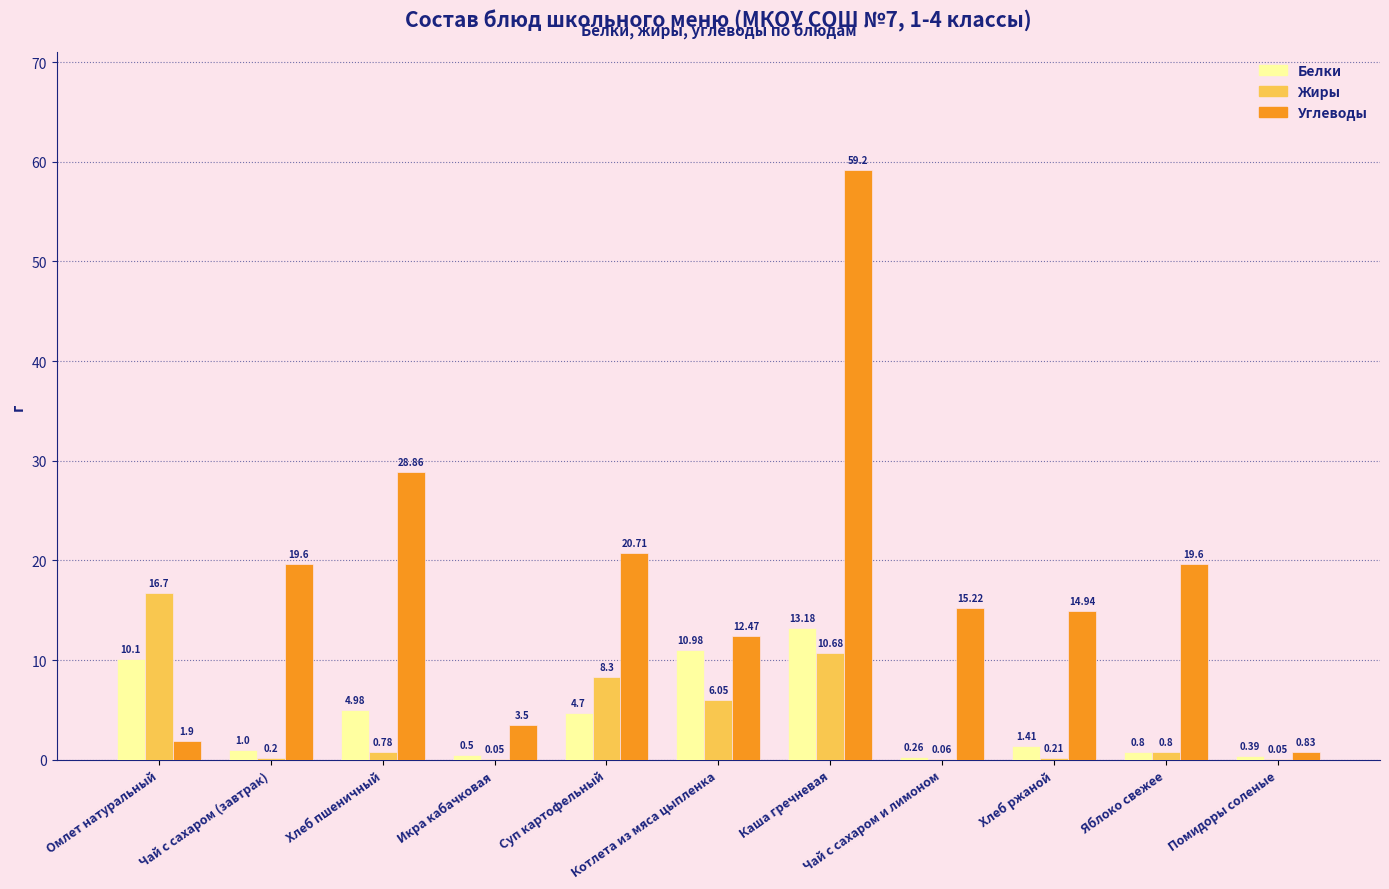

Are the bars grouped side by side (vs. stacked)?

Yes